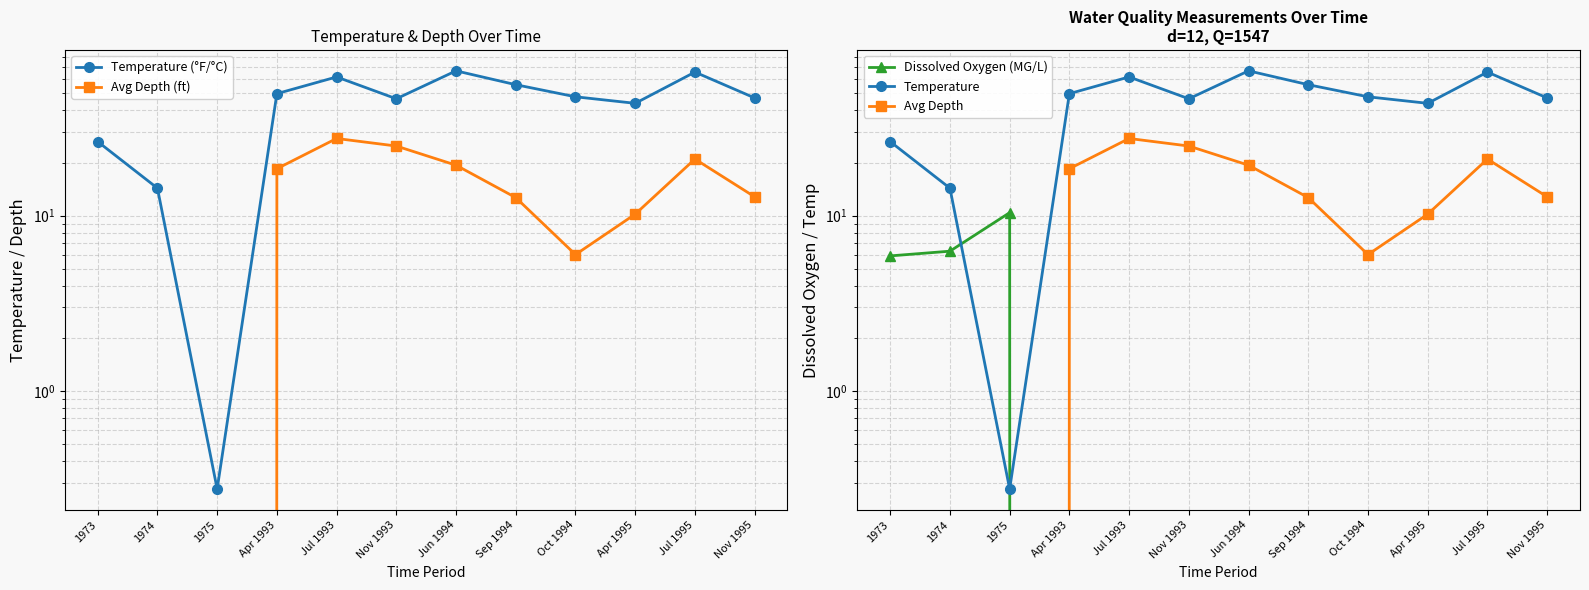

Which series has the largest total across all categories?

Temperature (°F/°C)